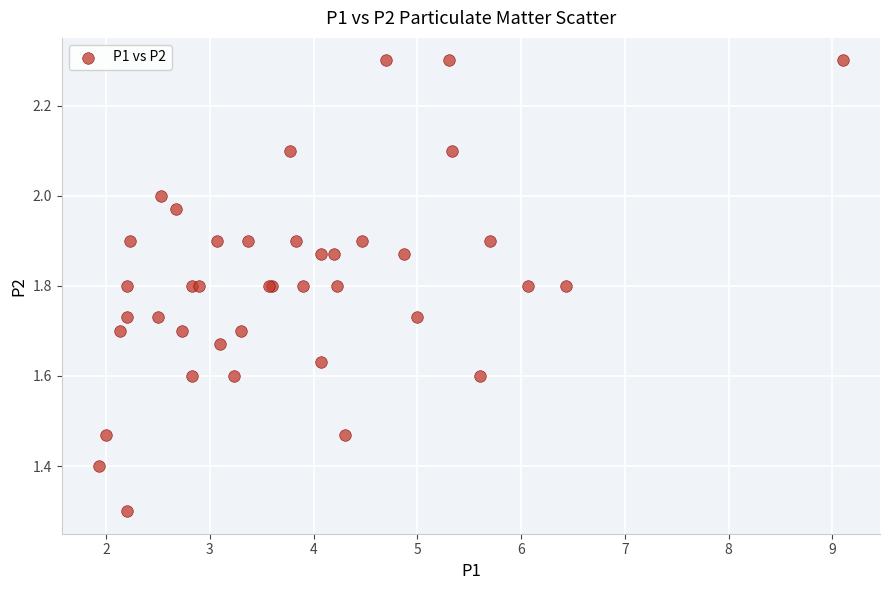

What Y value in the scatter plot is closest to 1?

1.3